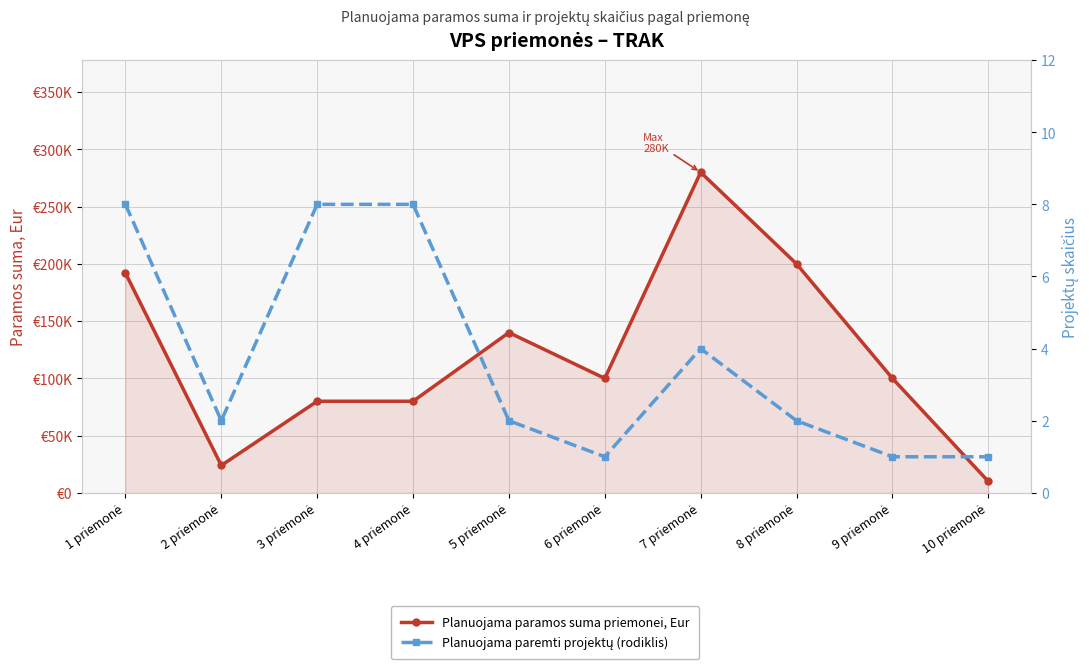

Where is Planuojama paremti projektų (rodiklis) nearest to the value 4?

7 priemonė